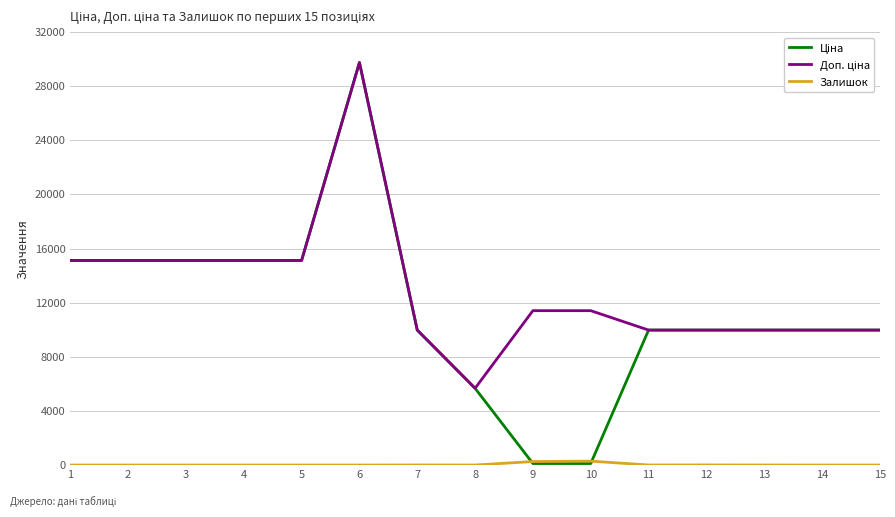

What is the spread (max minus min) of values at 15?

9975.0